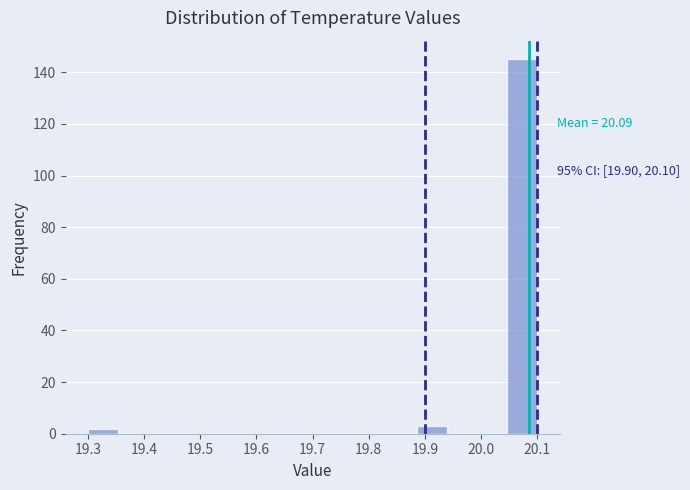

Which range on the x-axis has the tallest bar?

20.05 to 20.10